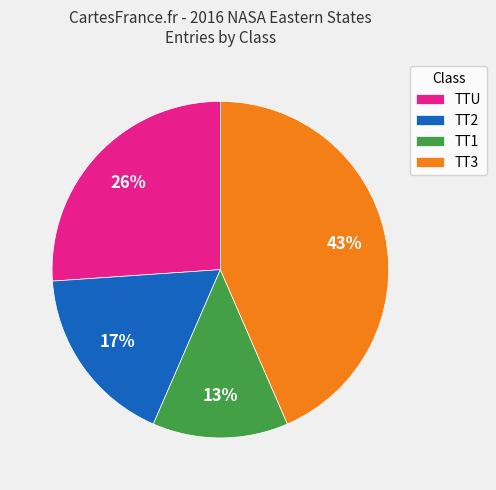

Combined, do TT1 and TT2 account for over 50%?

No